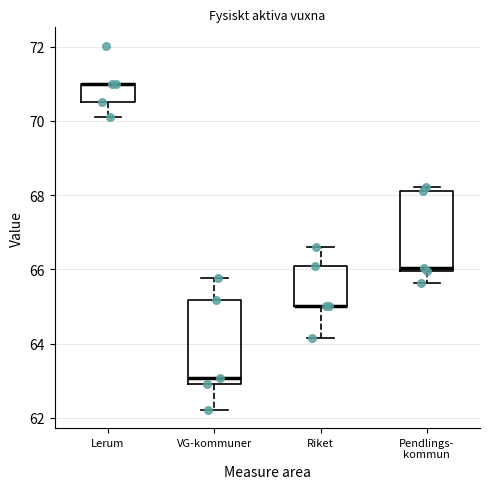

Reading left to right, transcribe this box plot: for each box, give where its median line is, the range the box spans, and where its two whiskers end, as read against the y-axis. The values are not printed on the chart, so give them approximately, as read against the axis.

Lerum: median 71.0 (drawn on the box's upper edge), box 70.6 to 71.0, whiskers 70.2 to 71.0
VG-kommuner: median 63.0 (just above the box's lower edge), box 63.0 to 65.2, whiskers 62.2 to 65.8
Riket: median 65.0 (drawn on the box's lower edge), box 65.0 to 66.2, whiskers 64.2 to 66.6
Pendlings- kommun: median 66.0 (just above the box's lower edge), box 66.0 to 68.2, whiskers 65.6 to 68.2 (just above the box's upper edge)